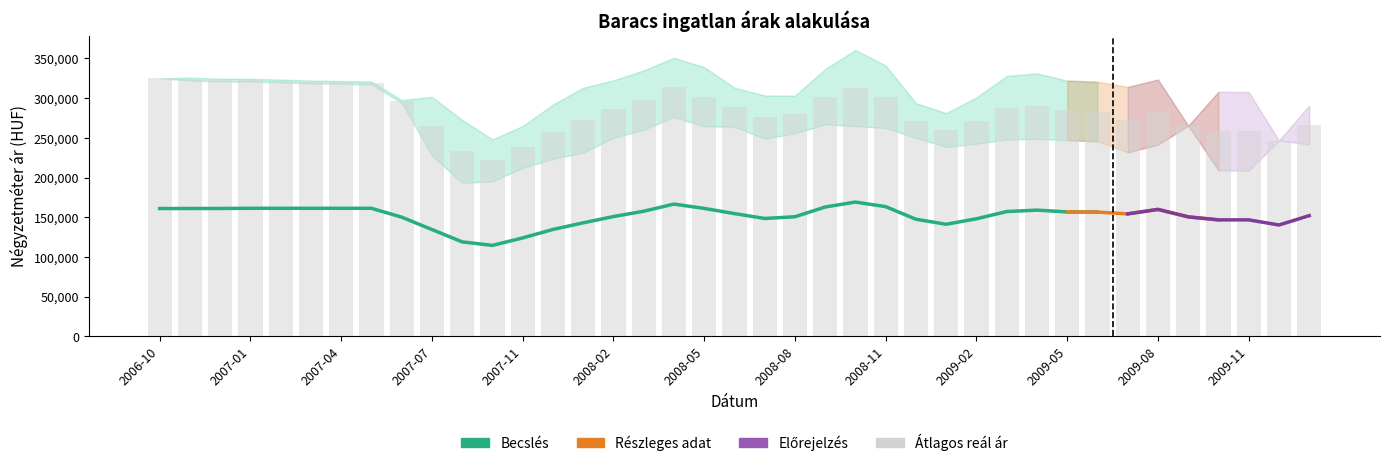

The value of Átlagos reál ár at 2007-05 is 121965. True or false?

False